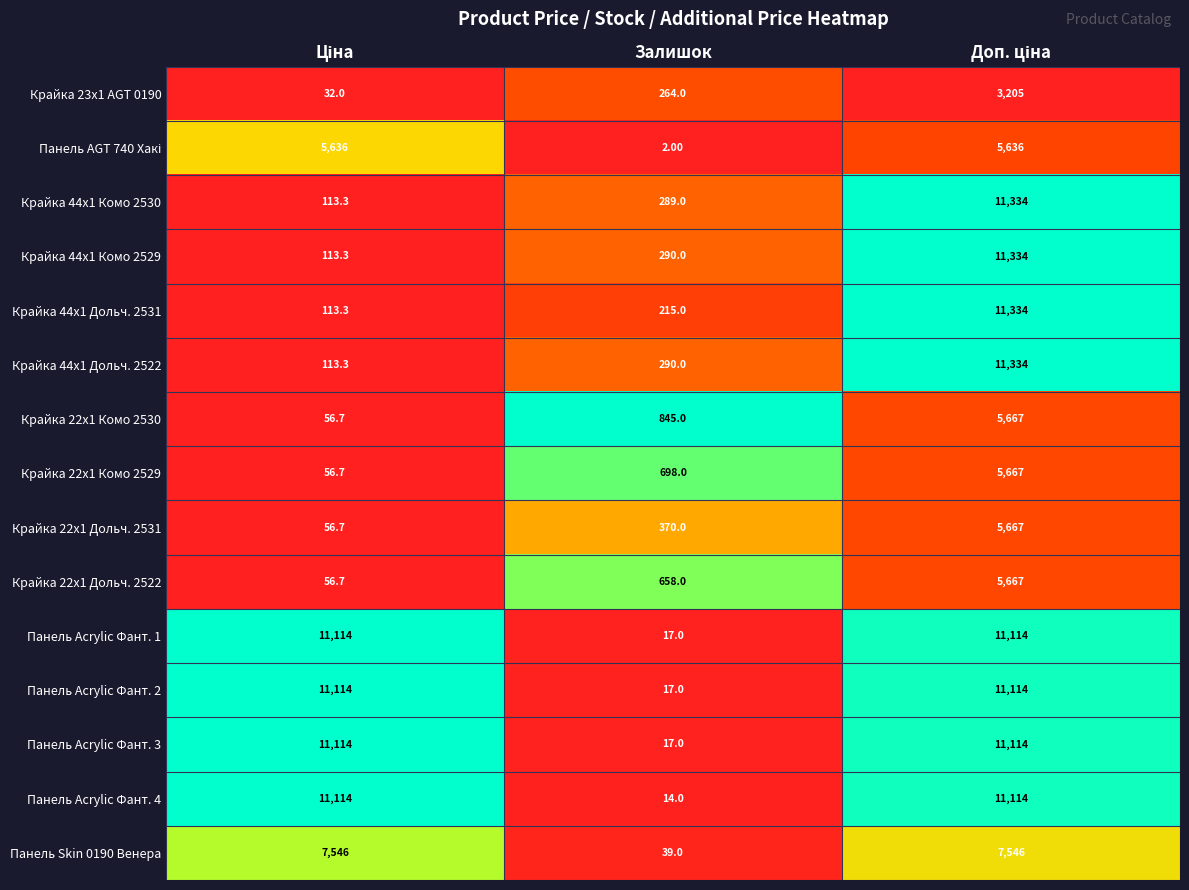

What is the total value across all series at Залишок?

4025.0